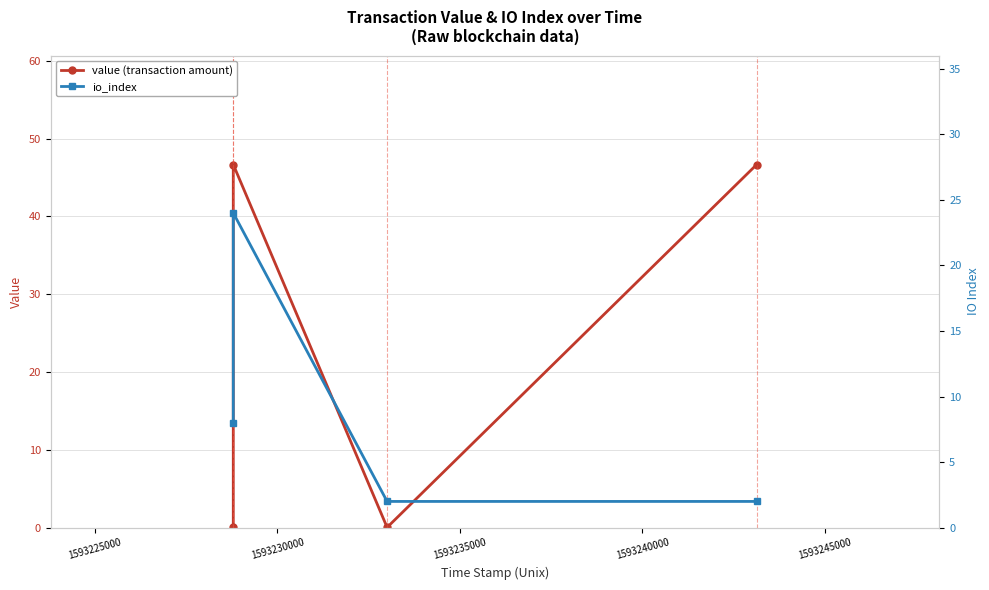

What is the difference between the value (transaction amount) values at 1593230000 and 1593235000?

46.6